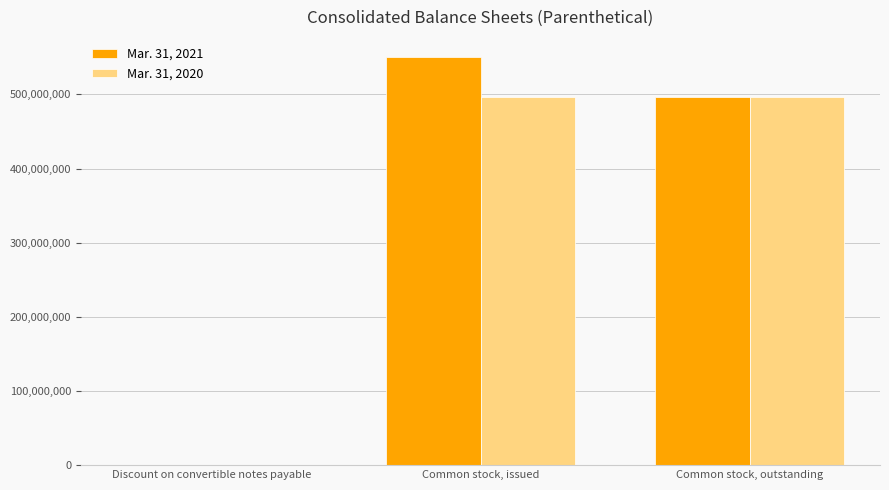

Which category has the highest value across all series?

Common stock, issued